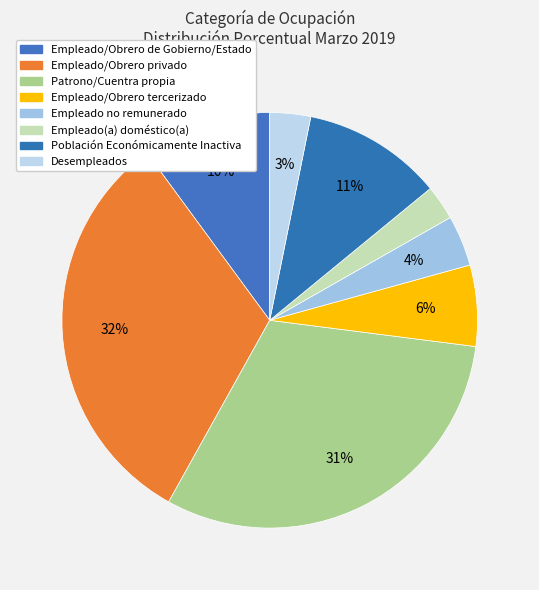

What is the change in value from Empleado/Obrero privado to Población Económicamente Inactiva?

-20.9